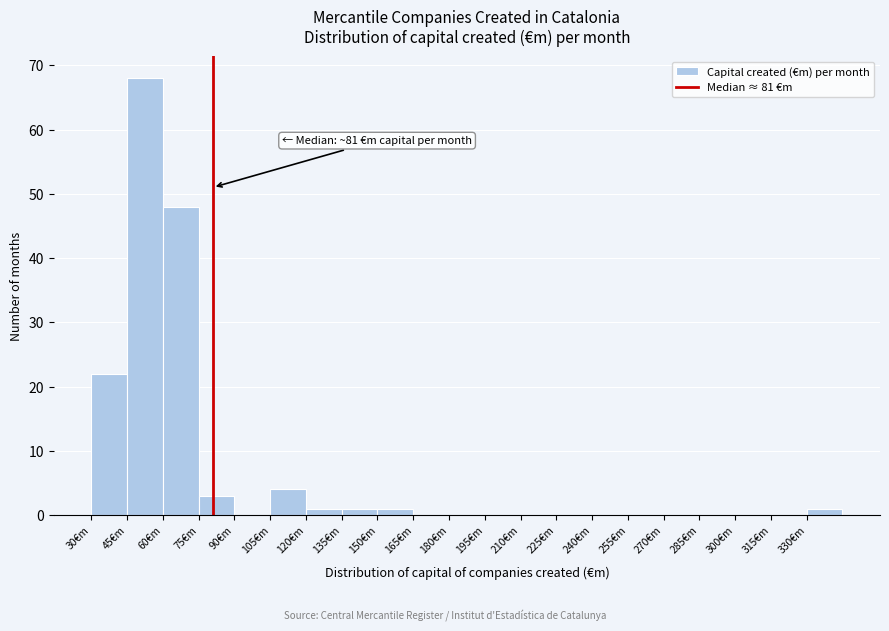

Over which range of the x-axis is the bar tallest?

45 to 60